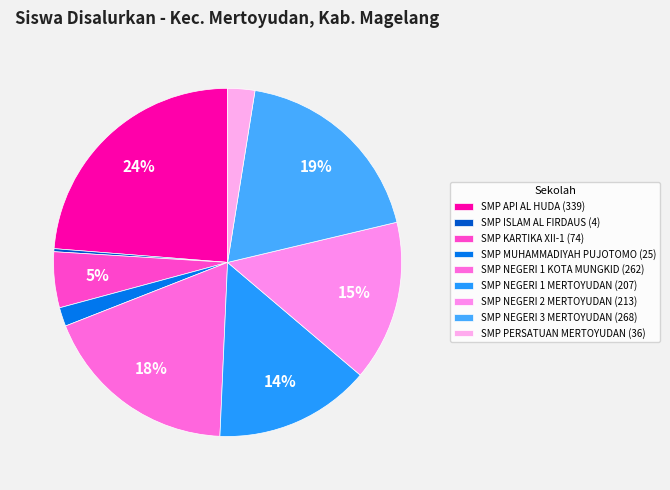

True or false: SMP NEGERI 3 MERTOYUDAN accounts for 19% of the total.

True